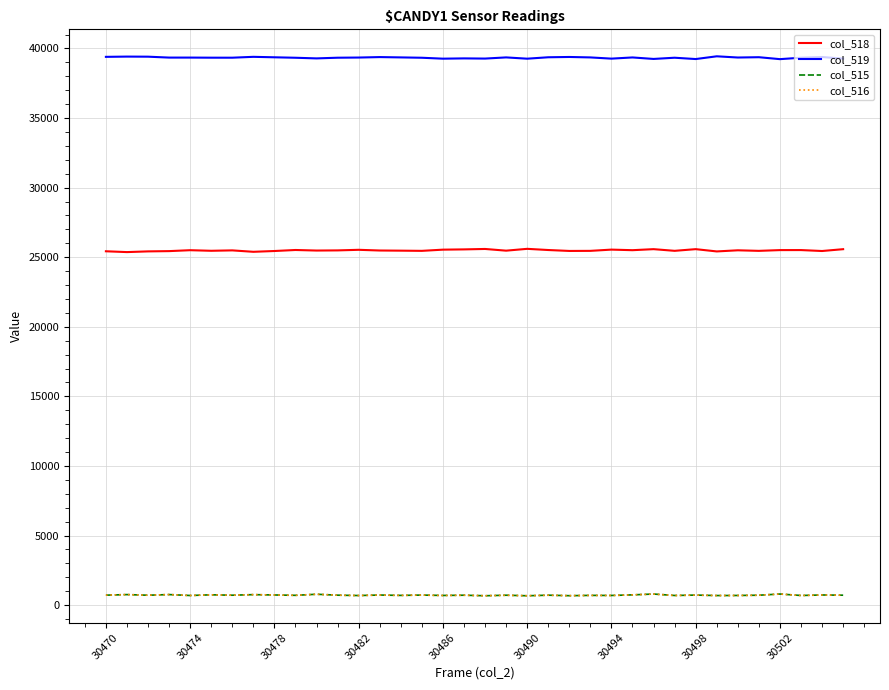

True or false: col_519 and col_516 cross at least once.

False